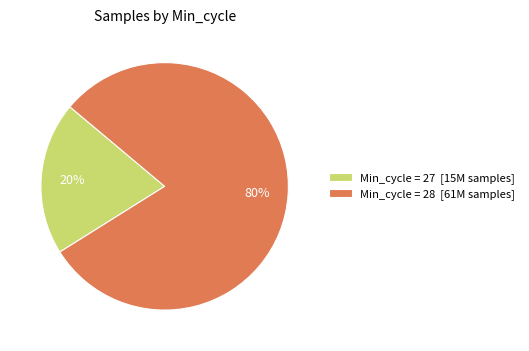

Is the sum of Min_cycle = 28 [61M samples] and Min_cycle = 27 [15M samples] greater than half?

Yes